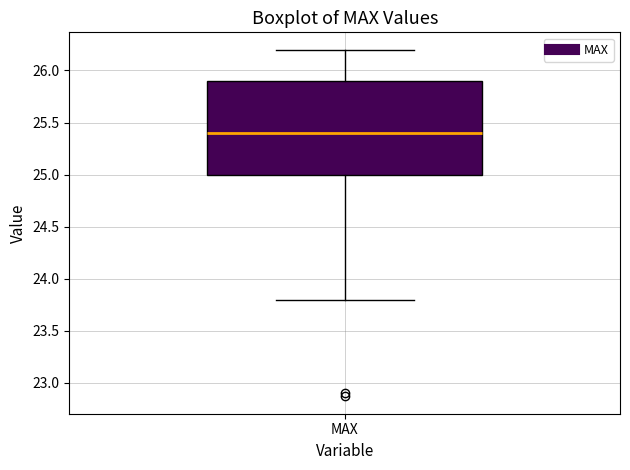

Read this box plot against the y-axis: the position of the median line, the range covered by the box, and the ends of both whiskers. The values are not printed on the chart, so give them approximately, as read against the axis.

median 25.4, box 25.0 to 25.9, whiskers 23.8 to 26.2